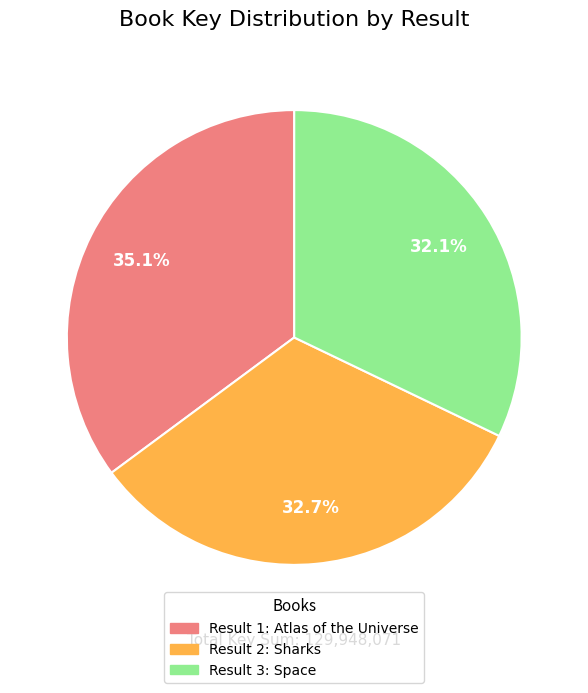

Is there any slice that represents more than half of the pie?

No